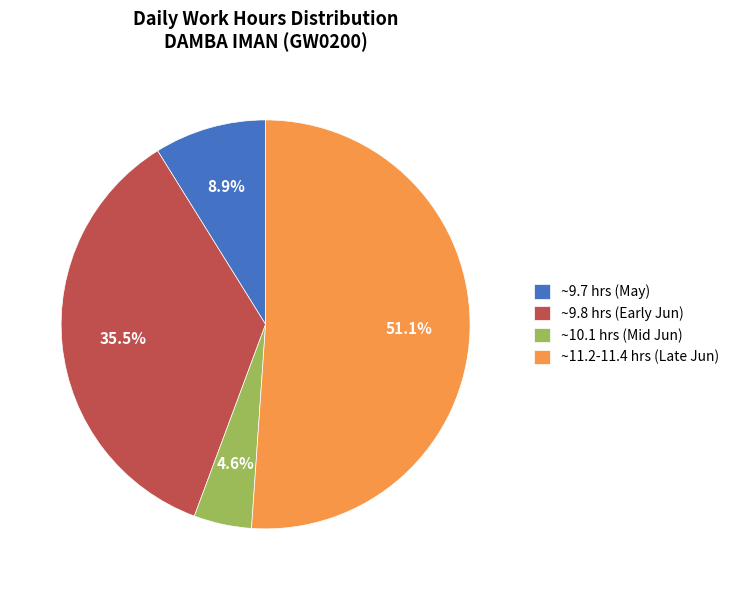

Rank the categories by value from highest to lowest.

~11.2-11.4 hrs (Late Jun), ~9.8 hrs (Early Jun), ~9.7 hrs (May), ~10.1 hrs (Mid Jun)